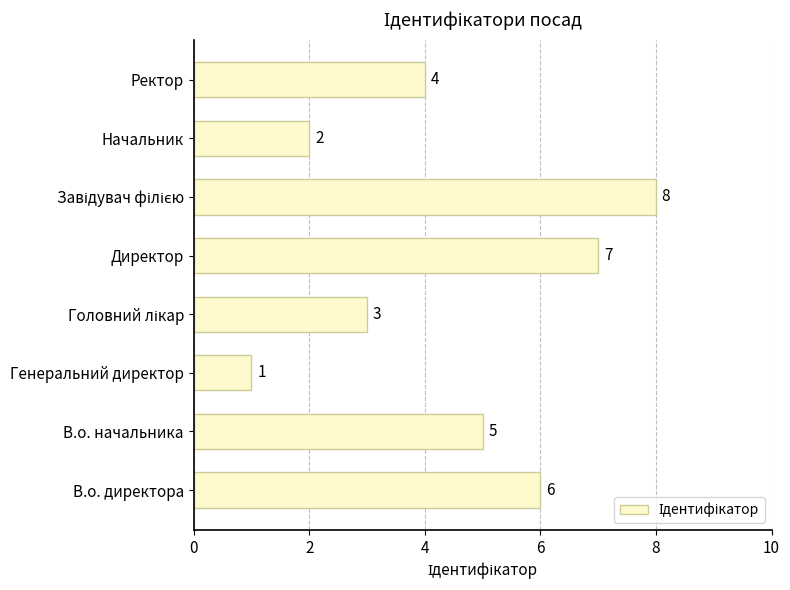

What is the greatest value displayed?

8